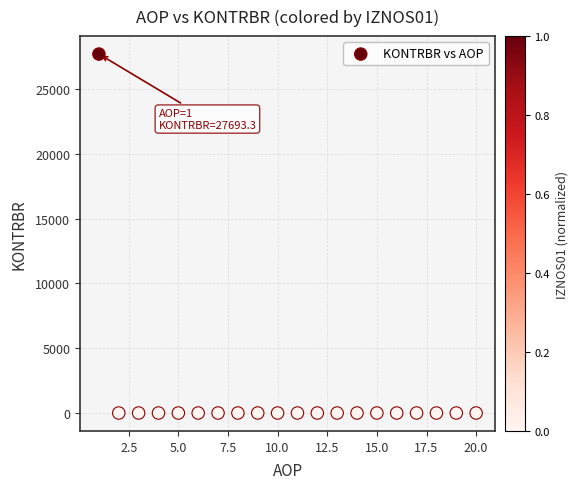

What is the range of X values (max minus min)?

19.0